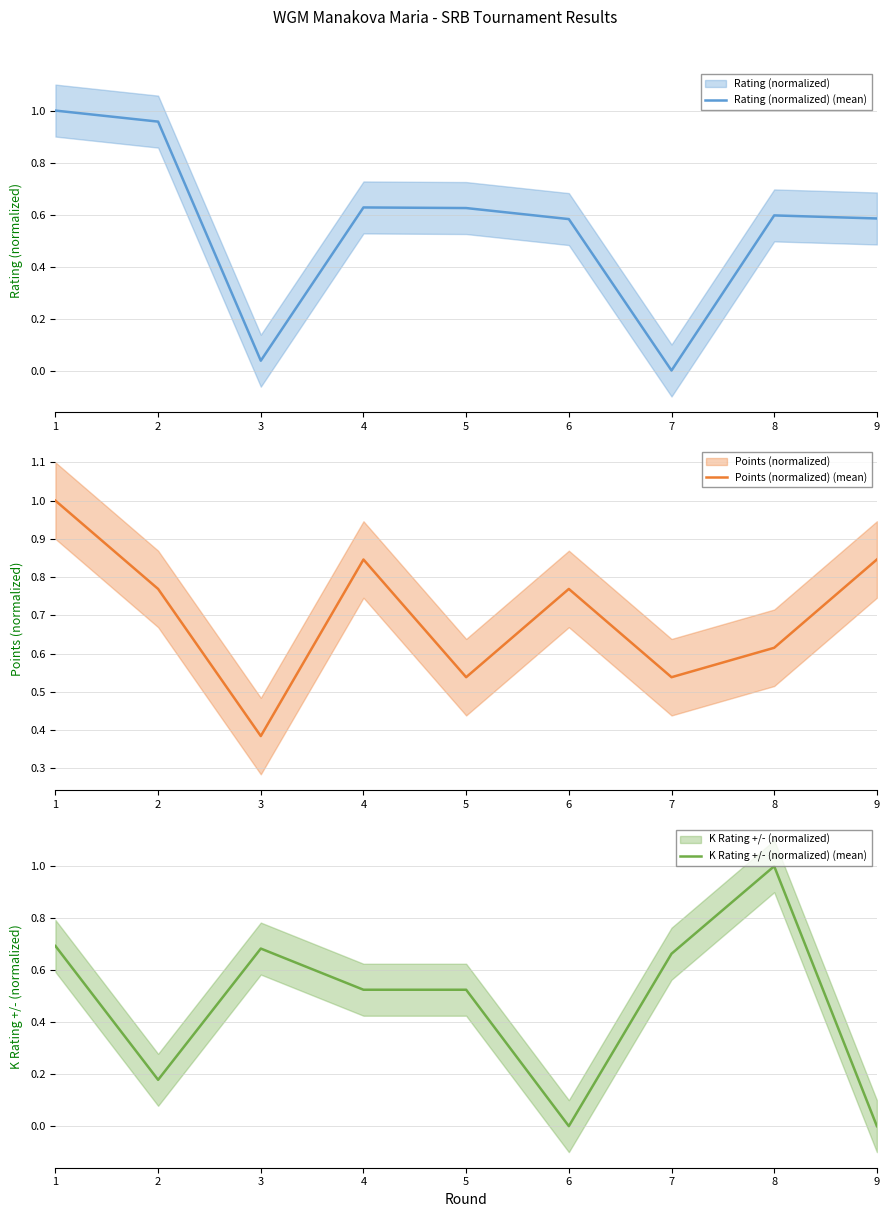

In K Rating +/- (normalized) (mean), how many points are higher than both neighbors (excluding endpoints)?

2